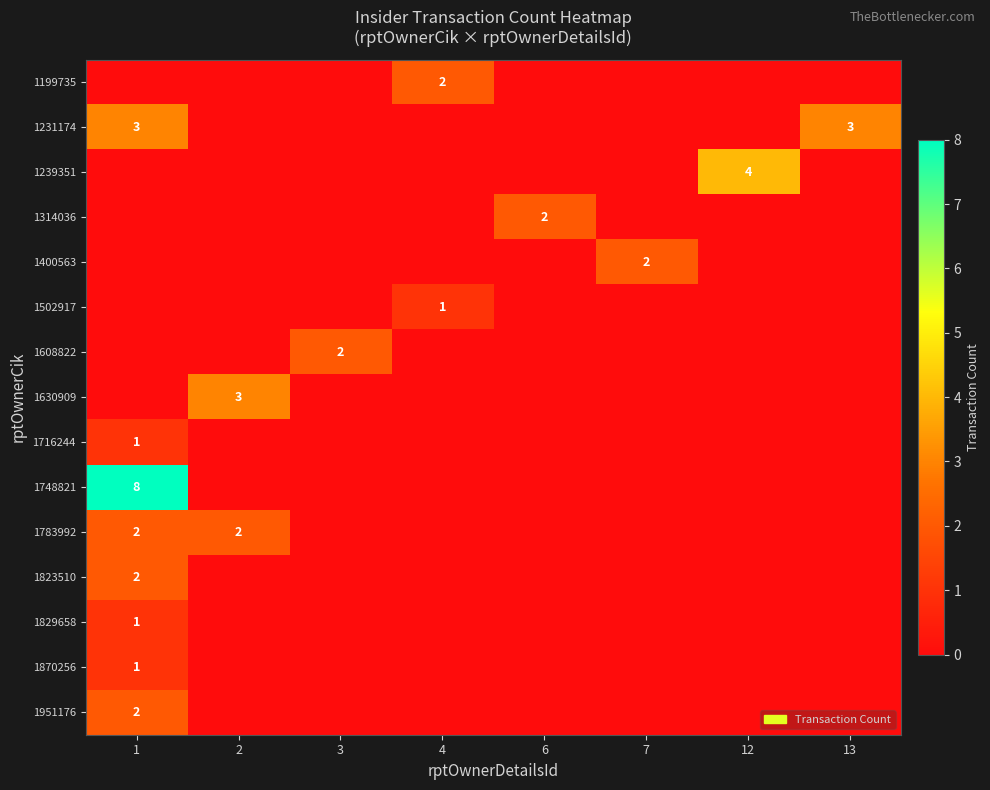

True or false: 1231174 has a value of 1 at 13.

False